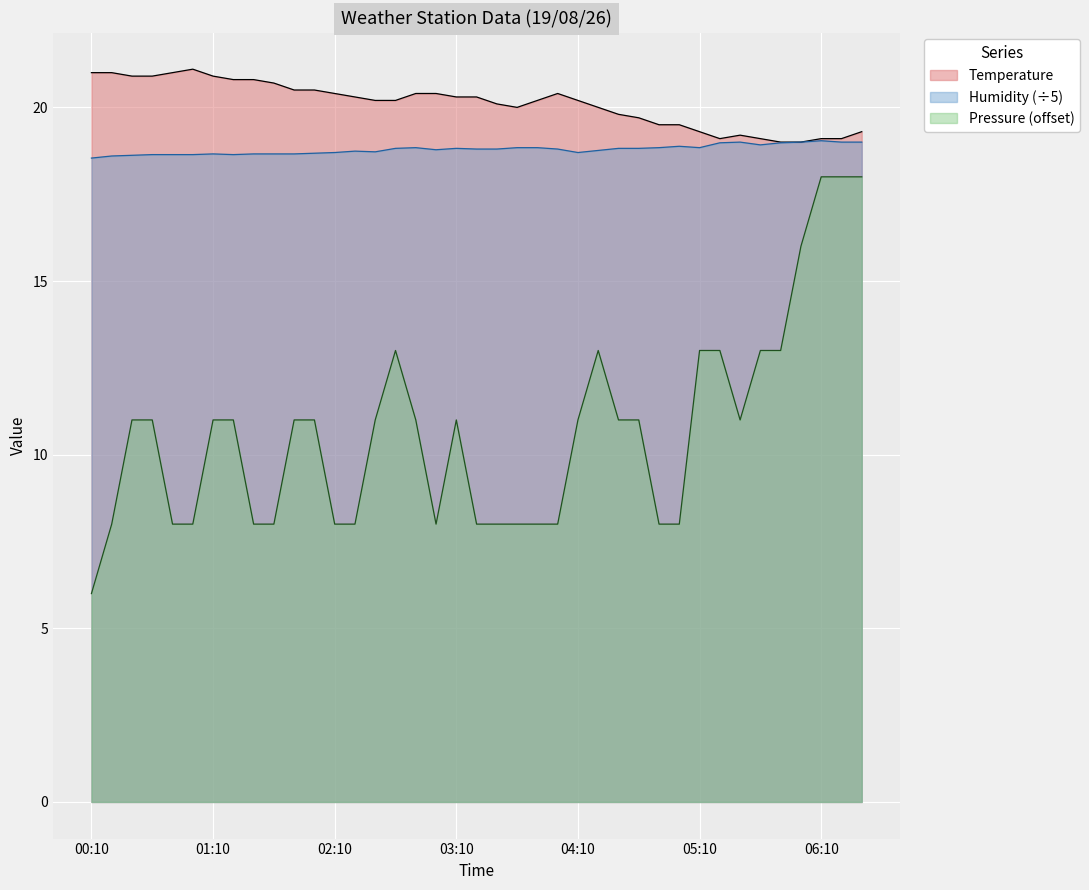

What is the sum of all Pressure values?

417.0